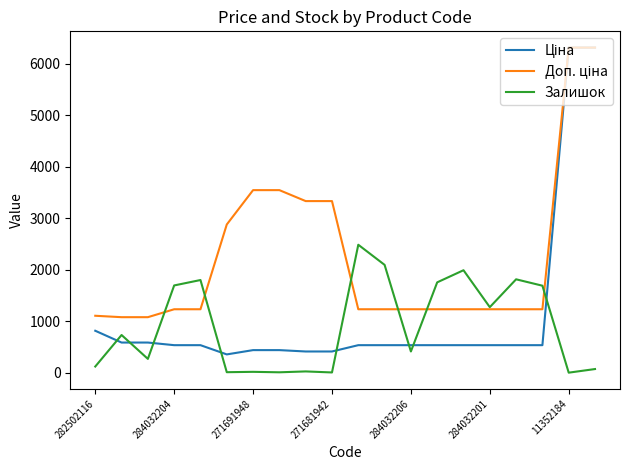

What is the maximum value shown in the chart?

6308.8